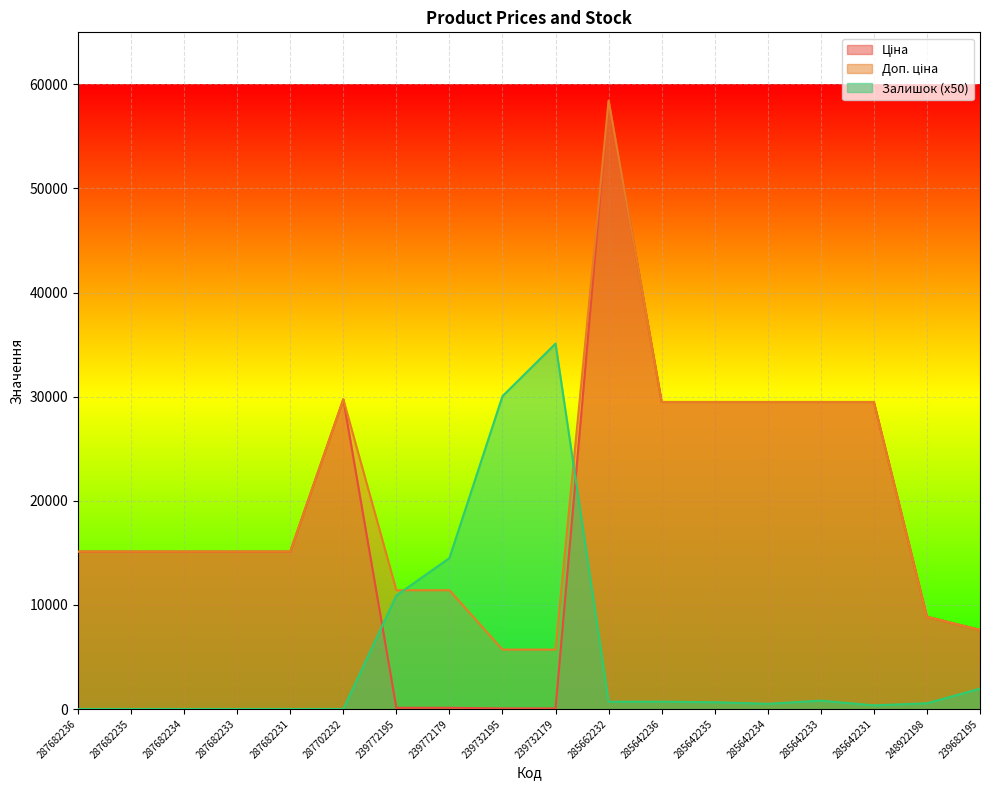

The Ціна series shows 7864.4 at 287702232. True or false?

False